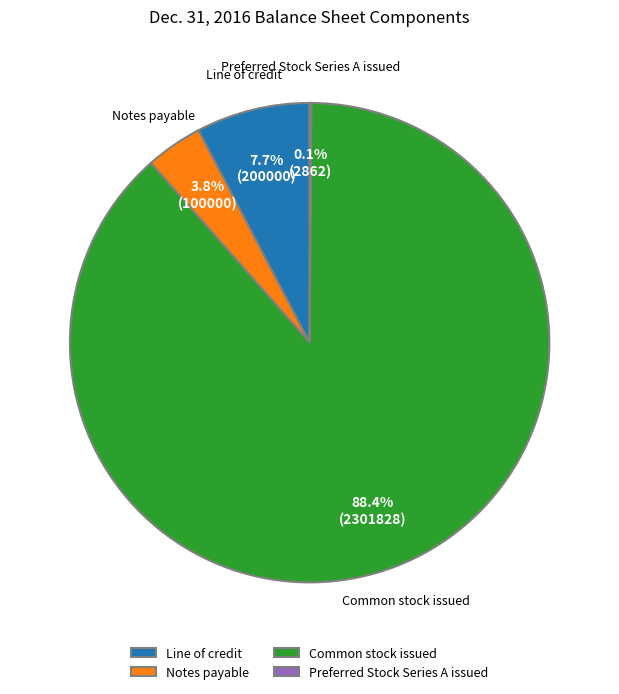

Which has a higher value, Common stock issued or Line of credit?

Common stock issued